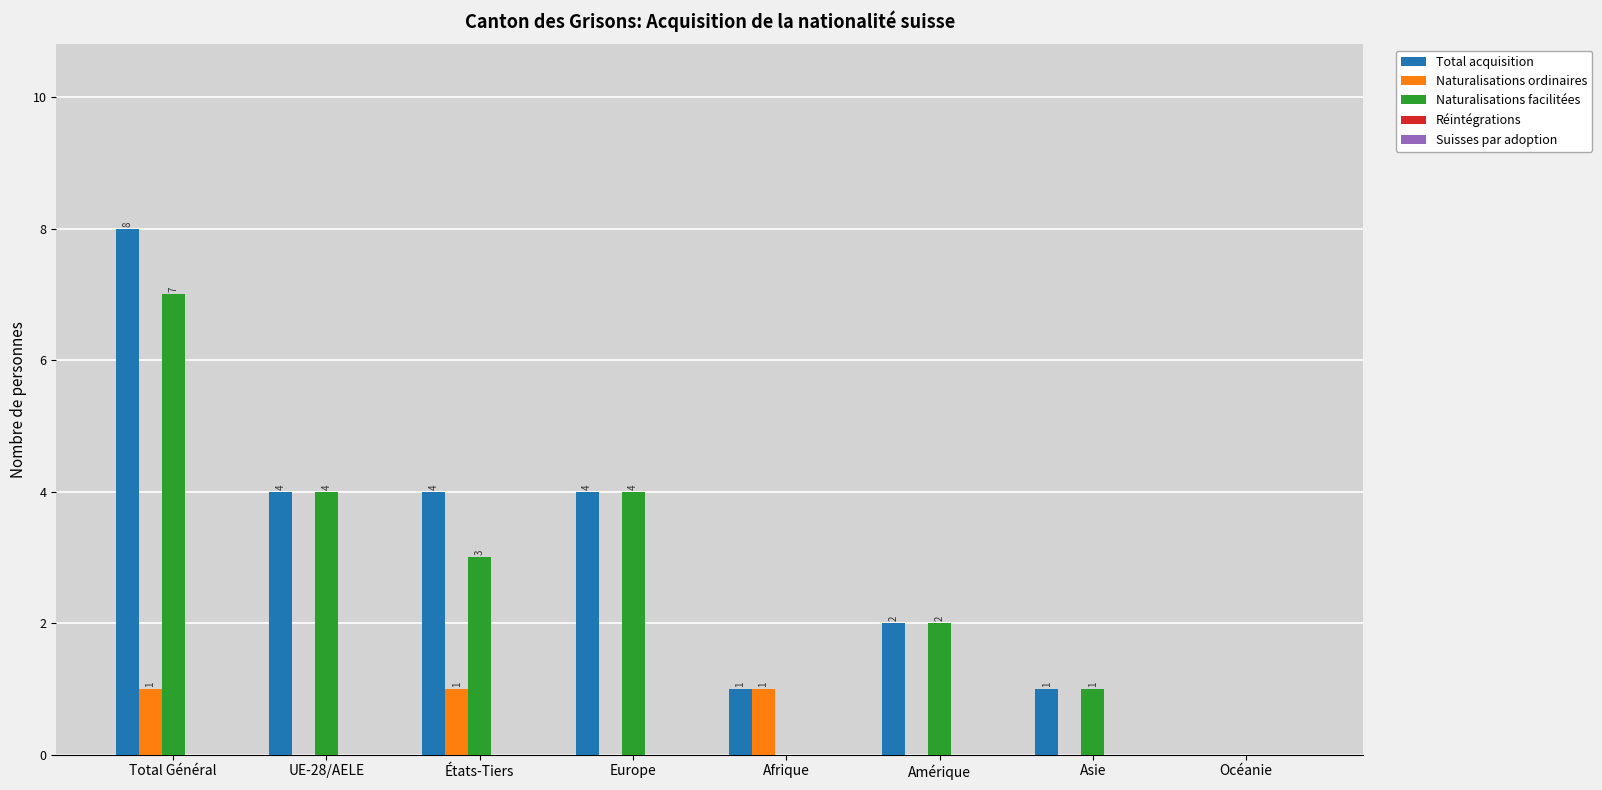

True or false: Total acquisition has a value of 0 at Océanie.

True